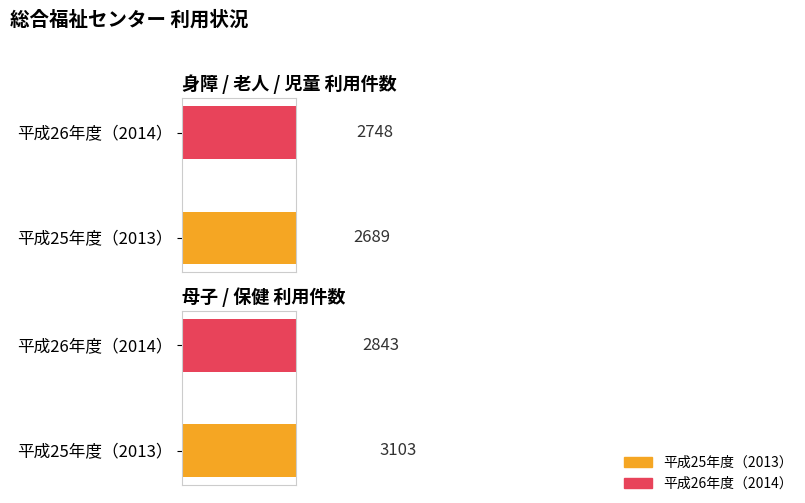

At which label is 母子 件数 closest to 1540?

平成26年度（2014）